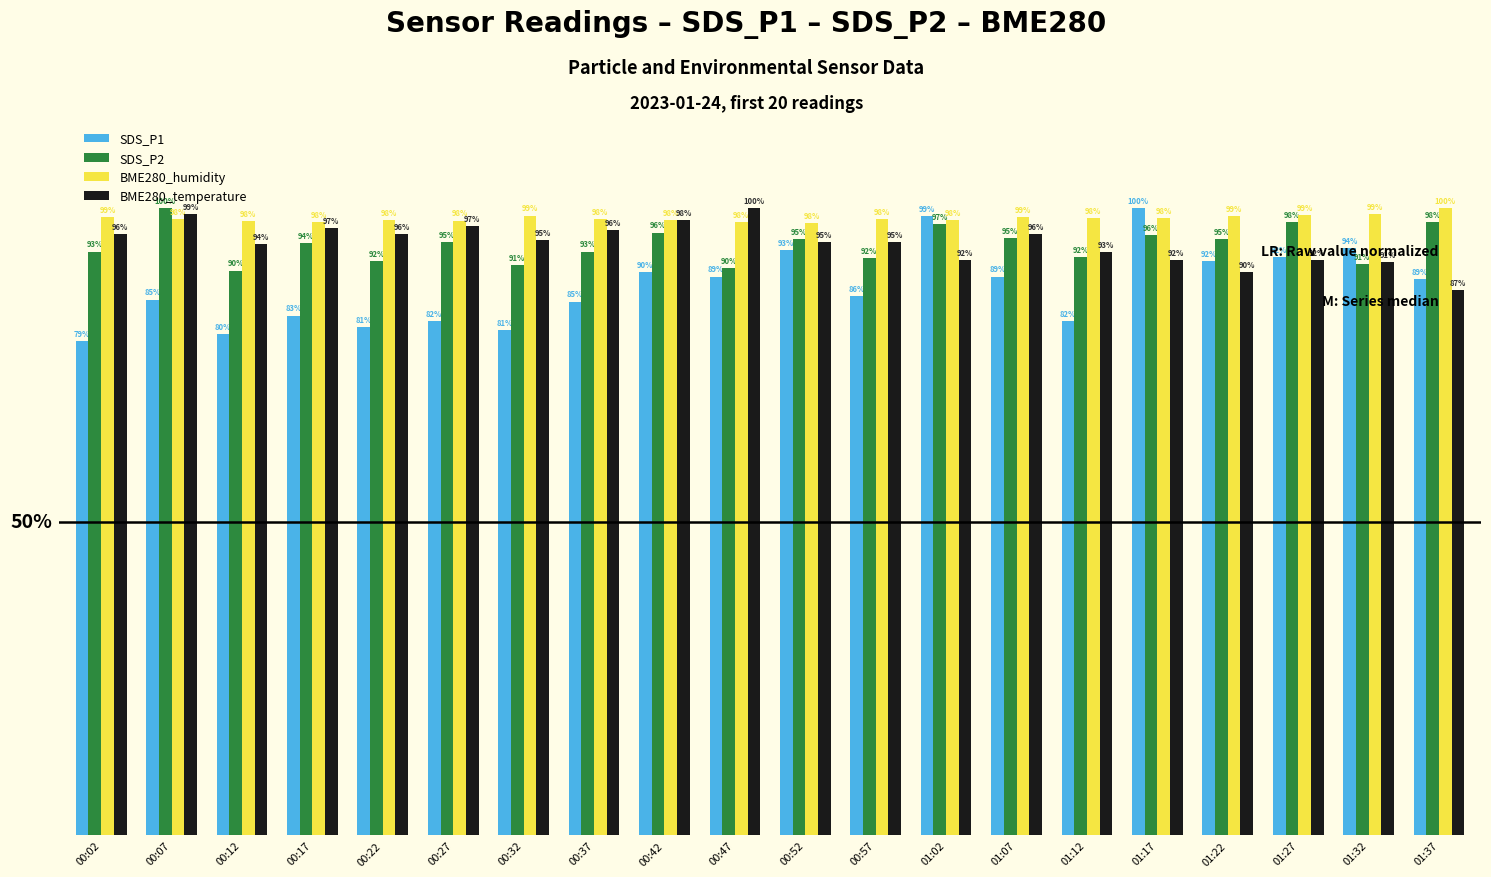

Between 00:37 and 01:02, which series saw the biggest shift?

SDS_P1